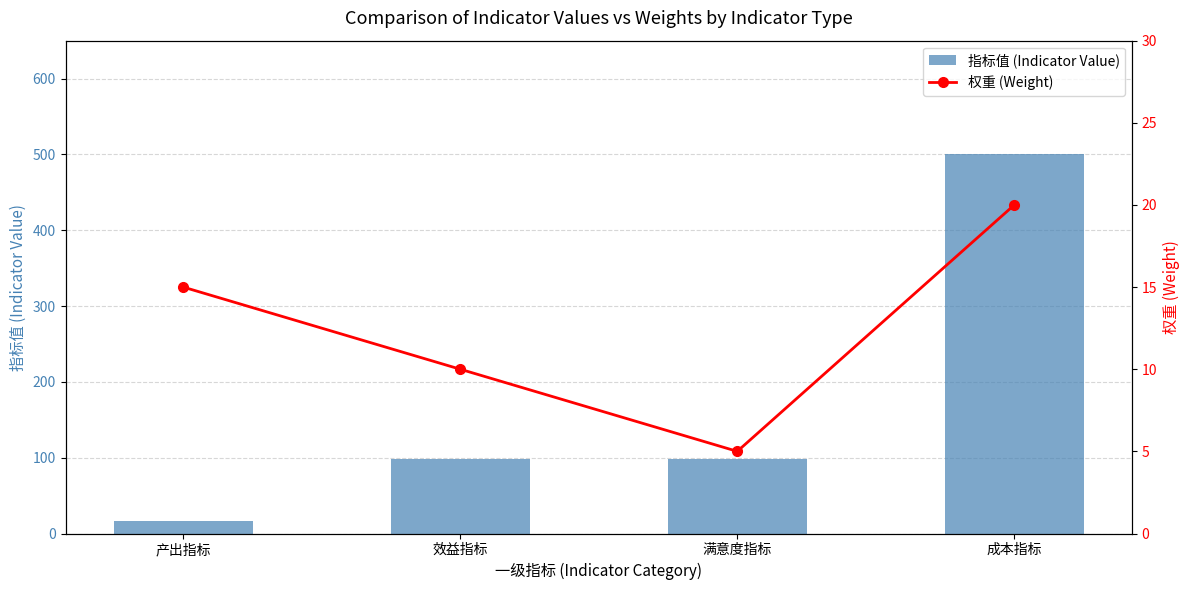

What is the sum of the 权重 (Weight) values at 满意度指标 and 产出指标?

20